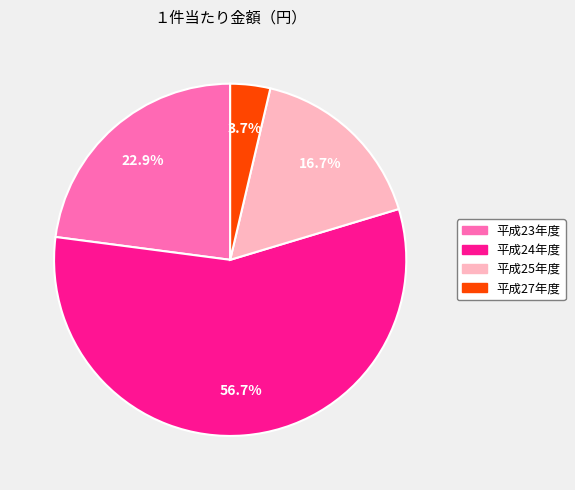

Is there any slice that represents more than half of the pie?

Yes